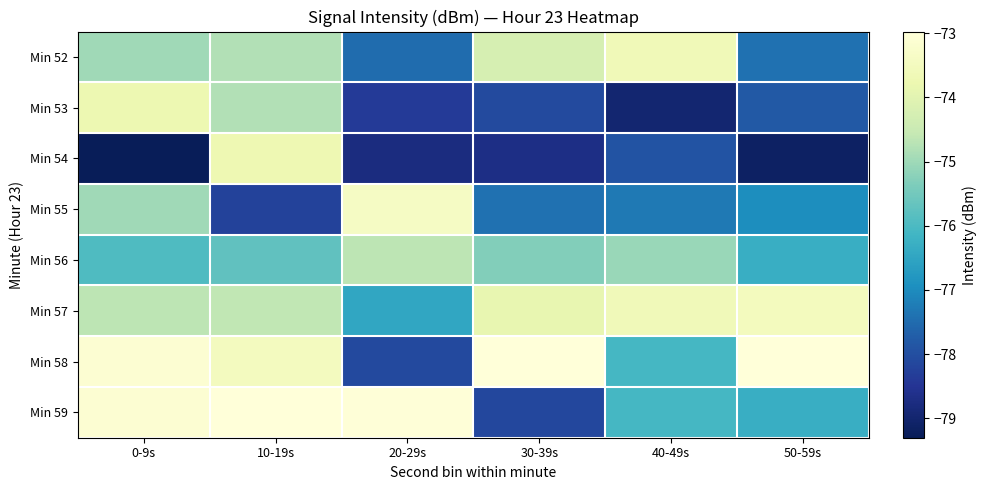

What is the total value across all series at 0-9s?

-599.9